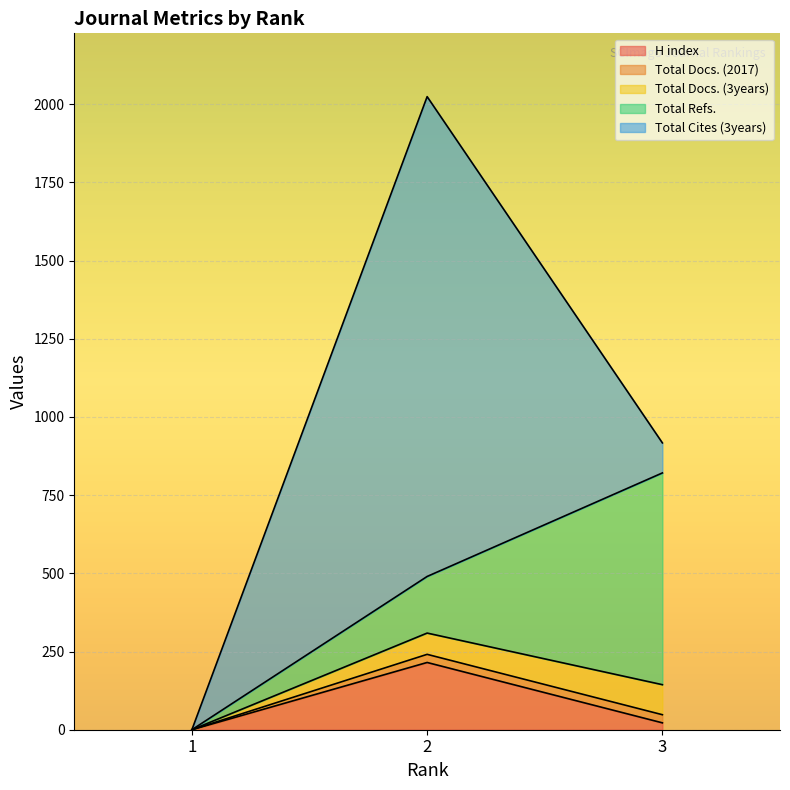

How many positive values does the H index series have?

2